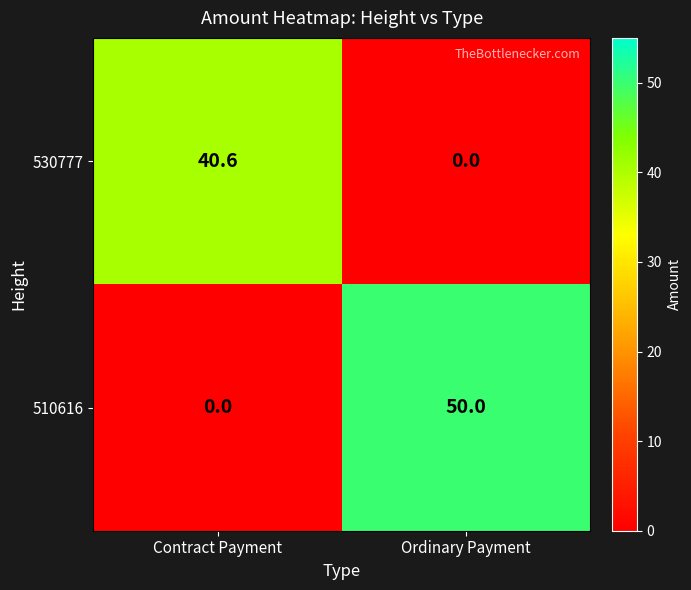

What is the spread (max minus min) of values at Ordinary Payment?

50.0